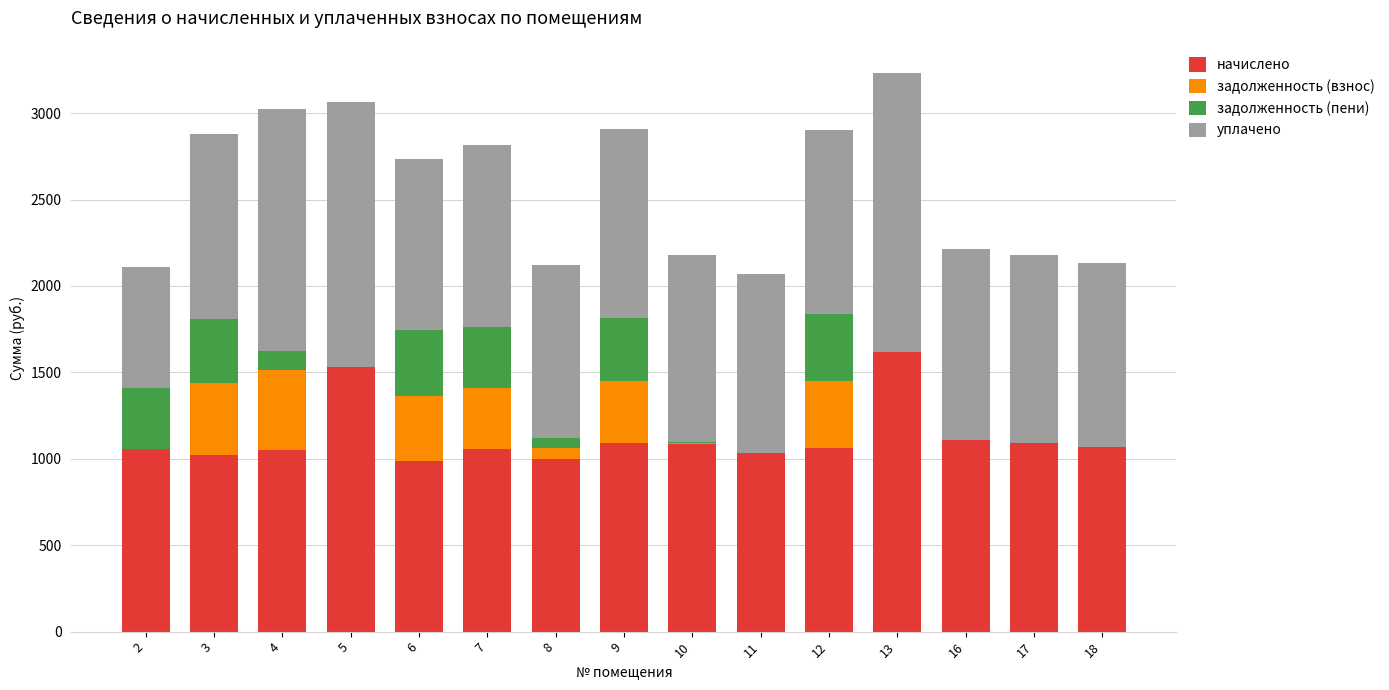

What is the sum of all начислено values?

16848.9